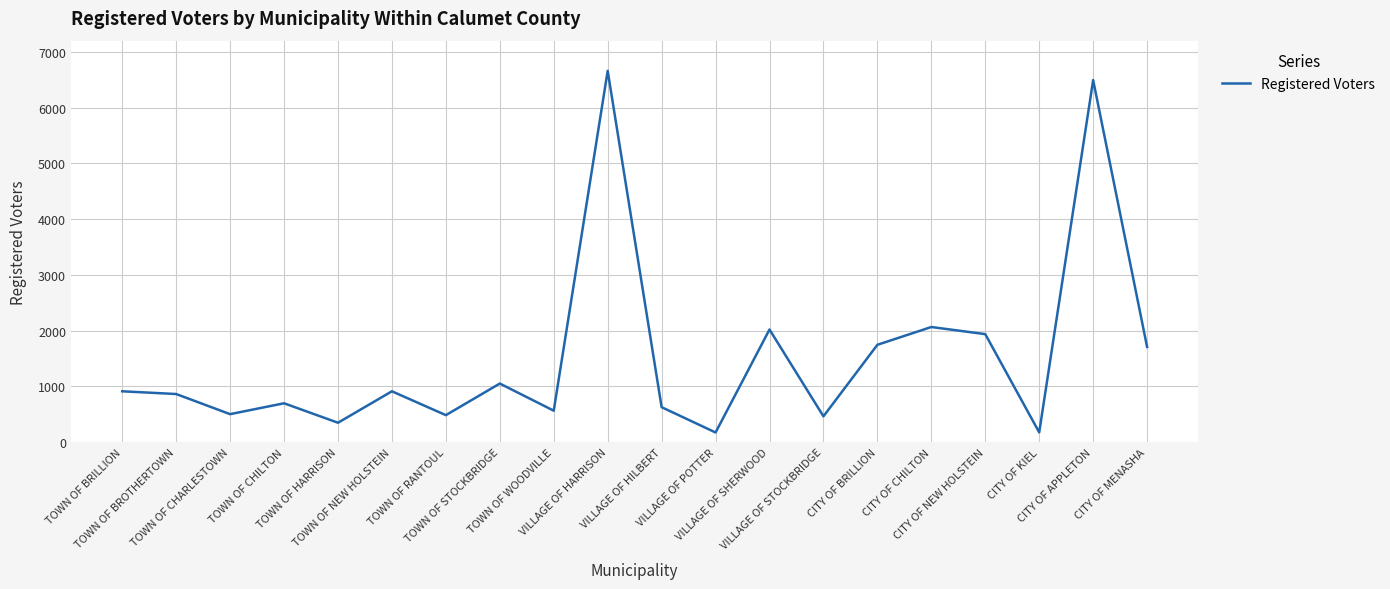

What is the difference between the maximum and minimum values?

6487